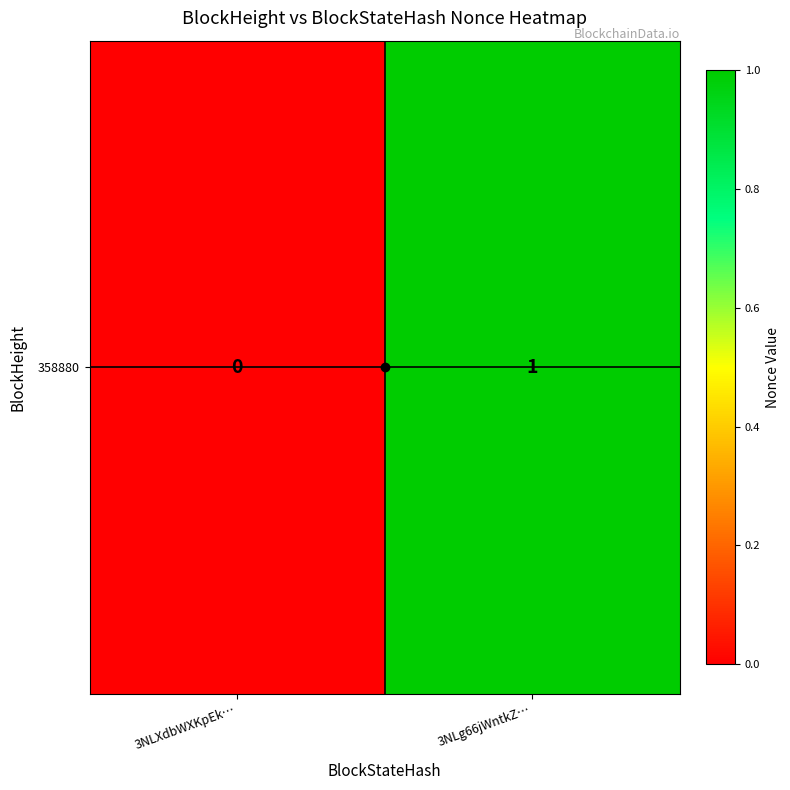

What is the greatest value displayed?

1